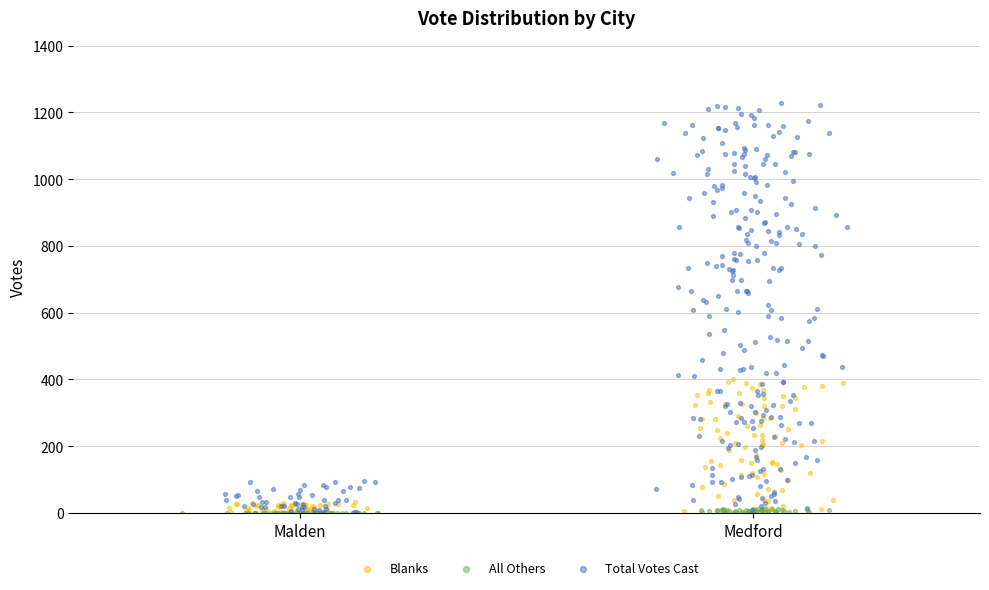

Which series has the widest spread of Y values?

Total Votes Cast